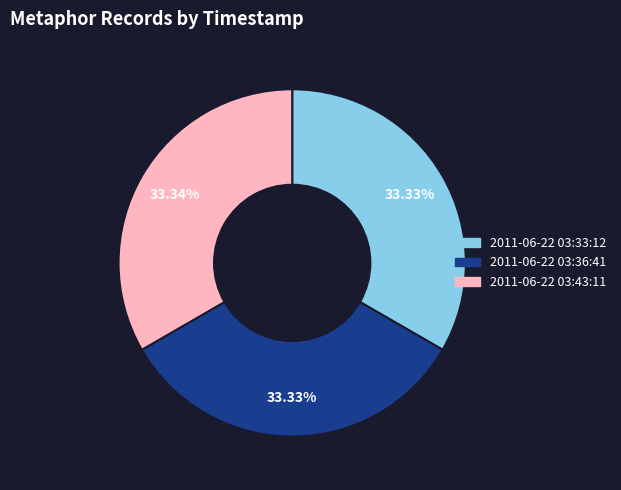

Approximately how many times larger is the value at 2011-06-22 03:36:41 compared to 2011-06-22 03:43:11?

1.0